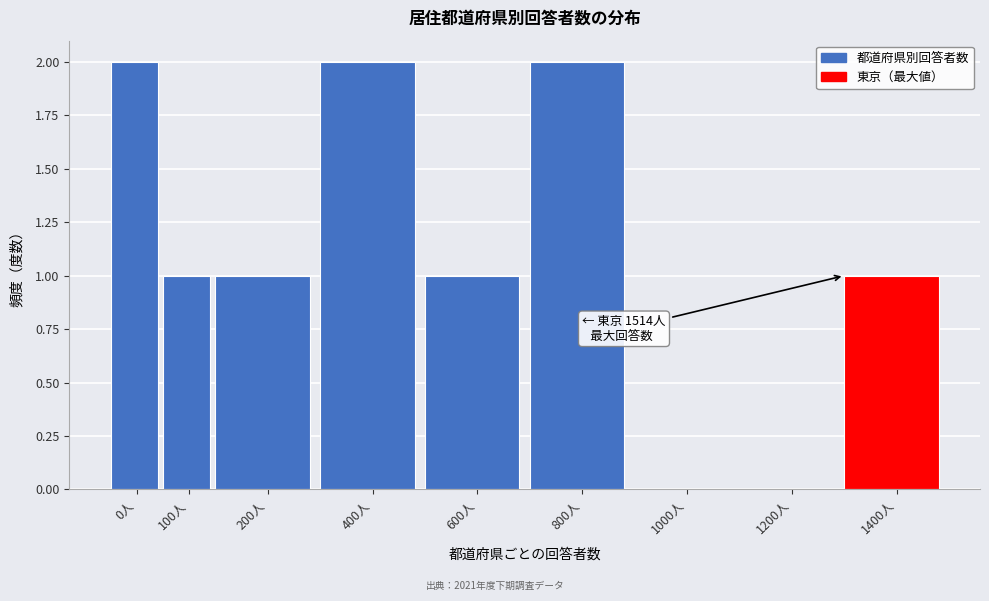

Reading left to right, extract all data points from this chart.

0人=2	100人=1	200人=1	400人=2	600人=1	800人=2	1000人=0	1200人=0	1400人=1